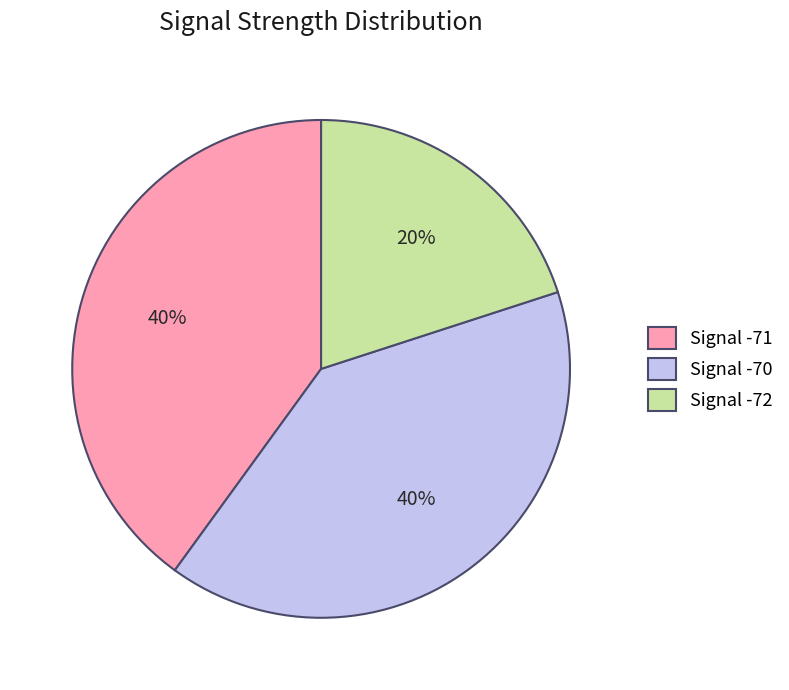

Which category has the smallest portion of the pie?

Signal -72